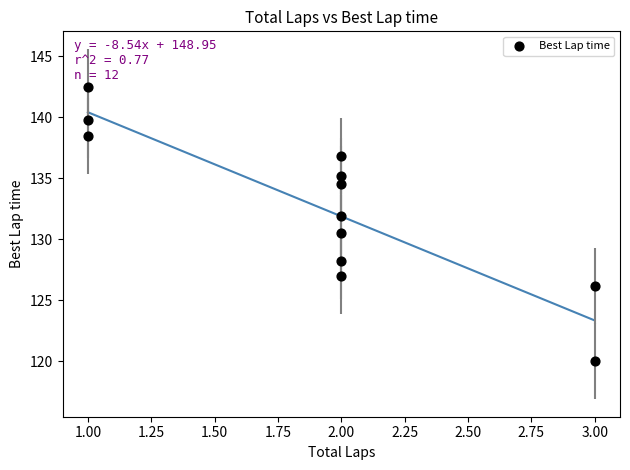

What Y value in the scatter plot is closest to 131?

130.5